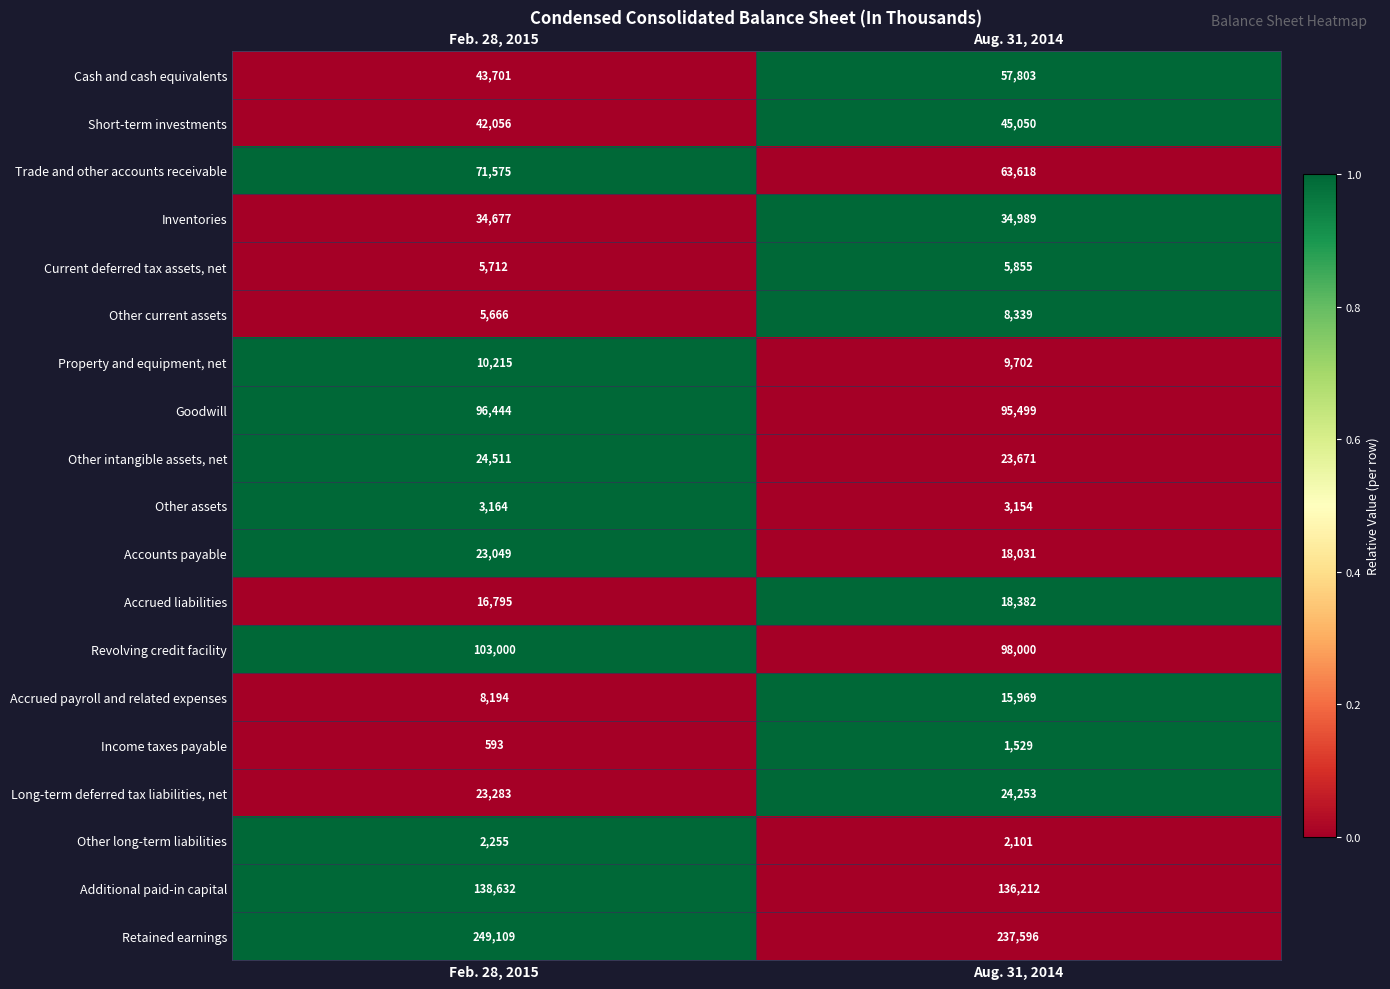

At which label is Property and equipment, net closest to 9958?

Aug. 31, 2014